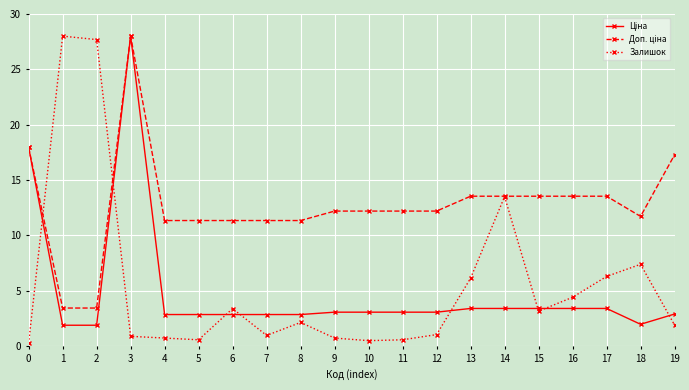

How many categories are shown in the chart?

20